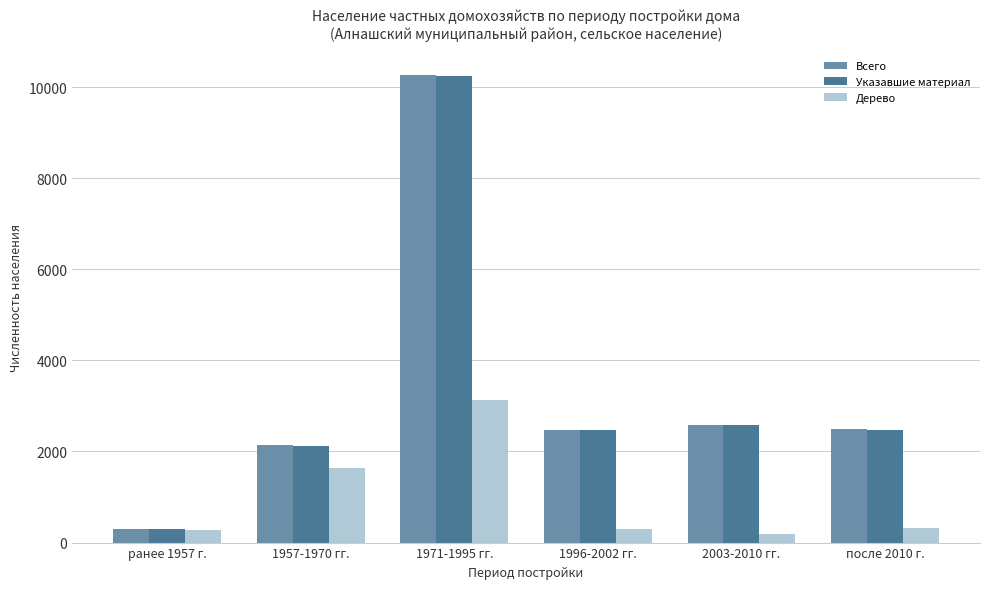

Read the Всего value at 1971-1995 гг., to the nearest 10.

10270